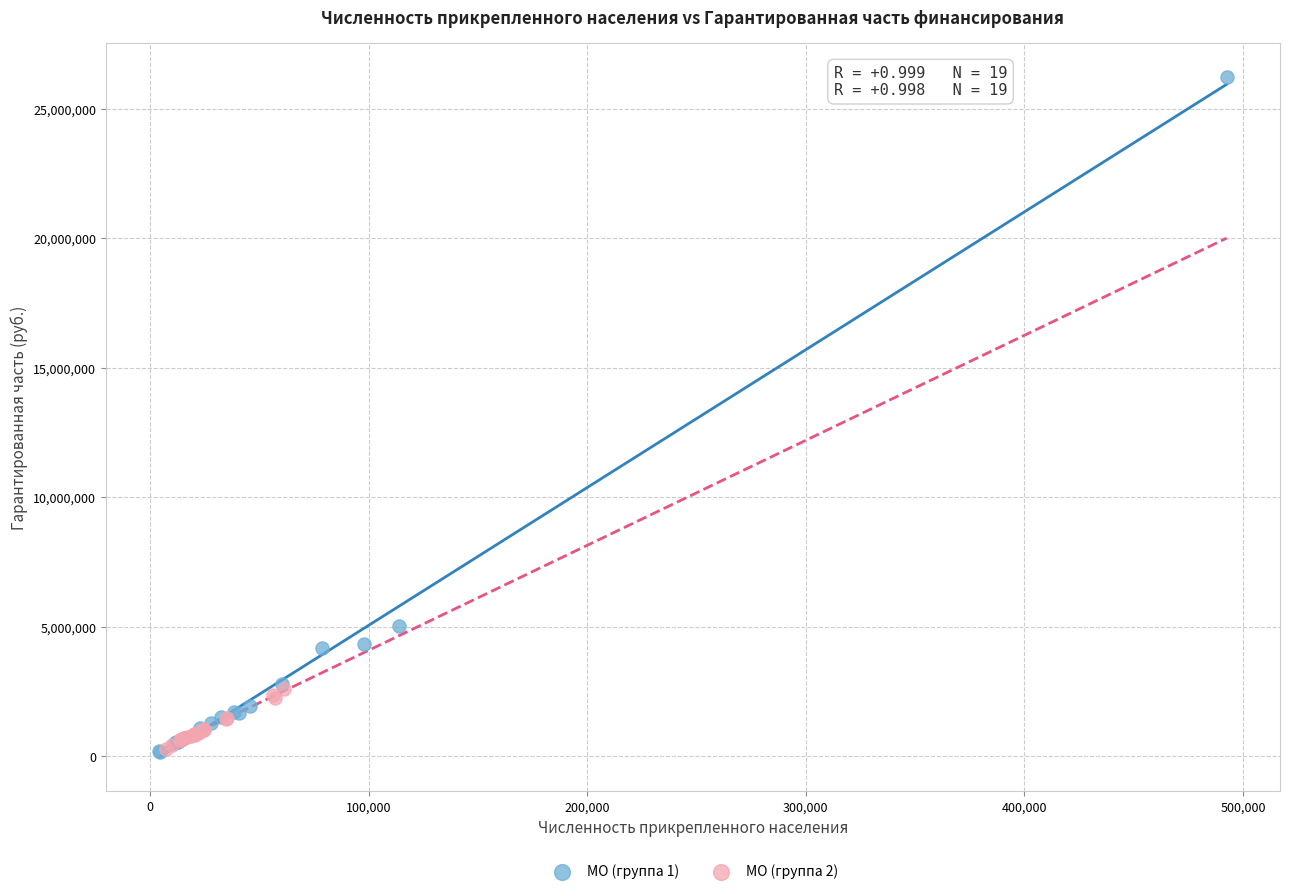

Which series has the largest Y range (max minus min)?

МО (группа 1)